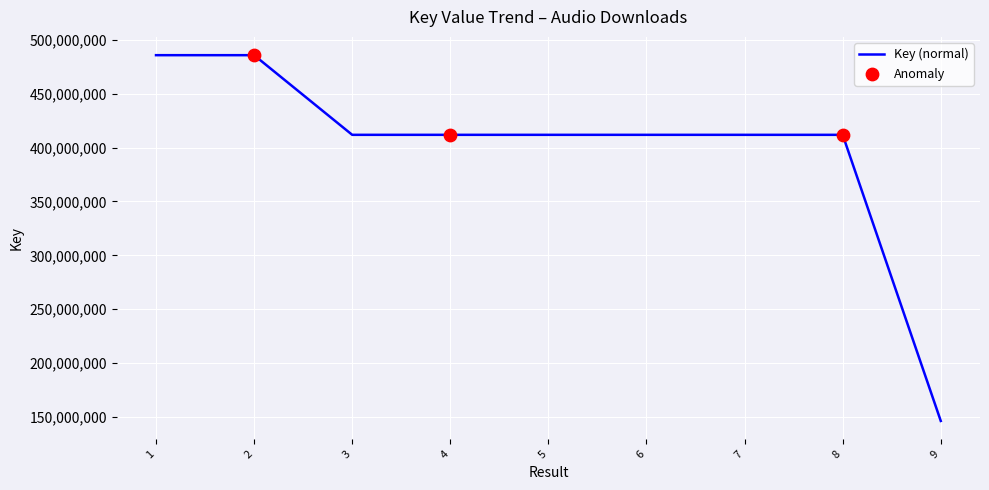

Between 9 and 4, which is larger?

4